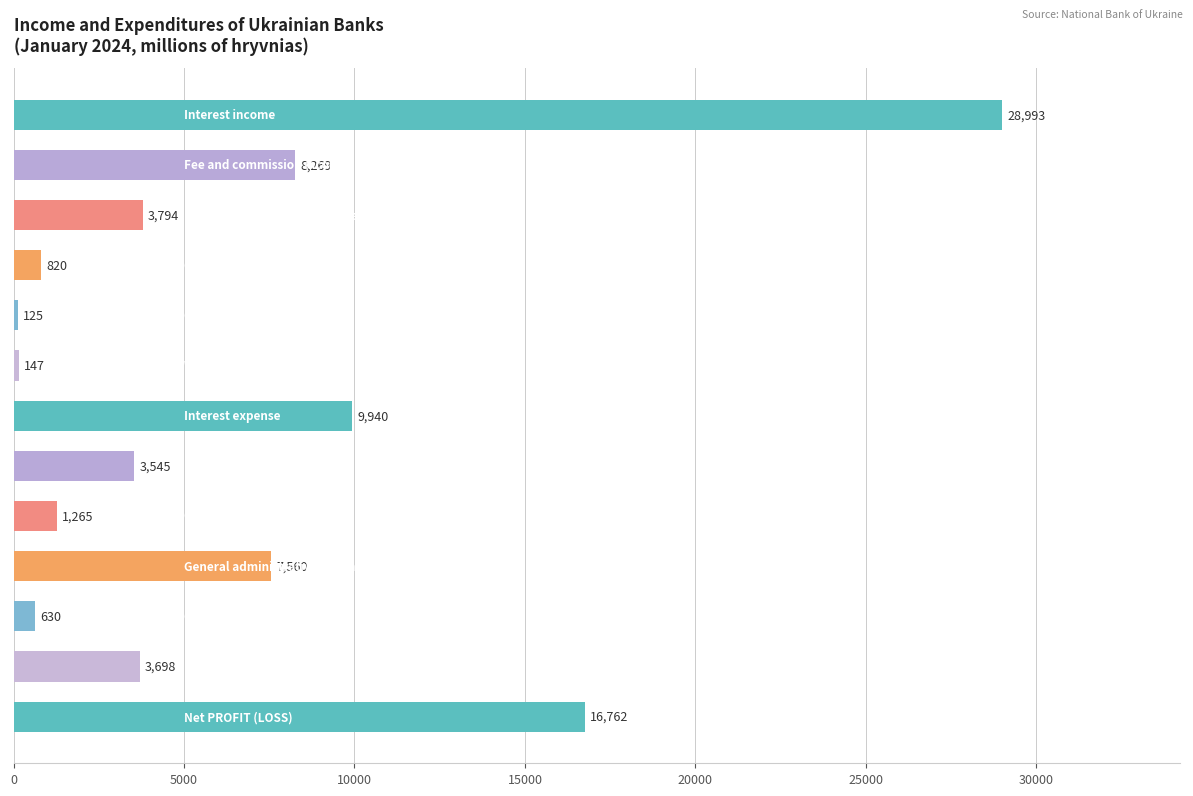

What is the value of the 5th bar from the top?

125